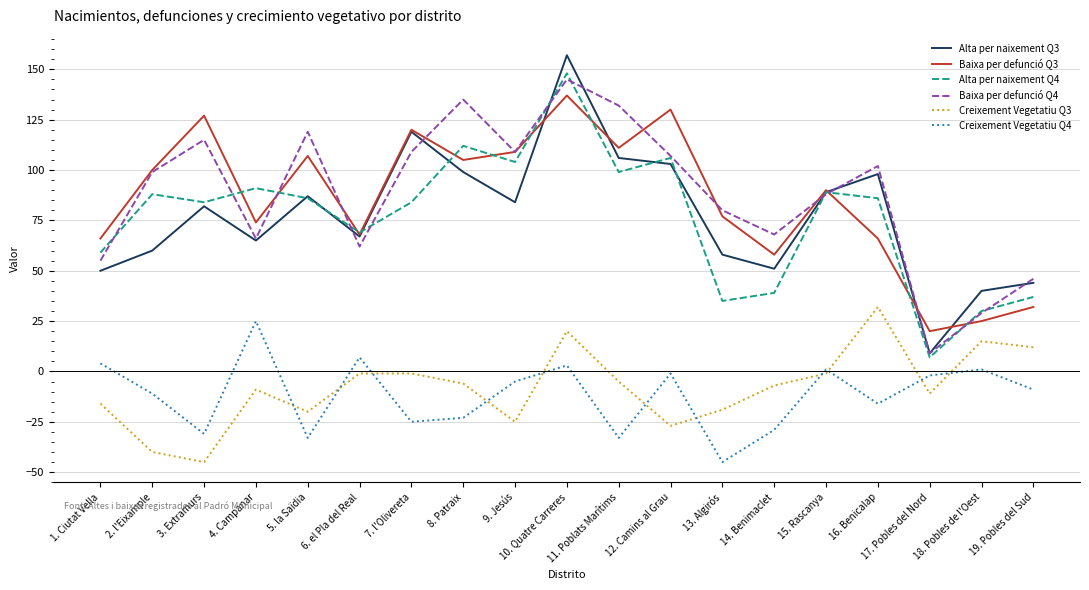

After their last crossing, which series has the higher values: Baixa per defunció Q3 or Baixa per defunció Q4?

Baixa per defunció Q4